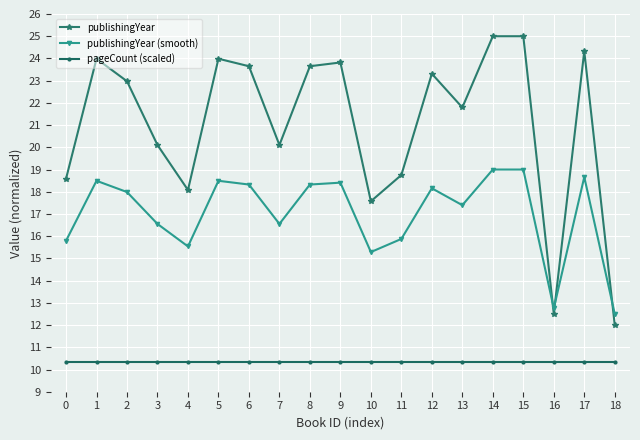

At 1, list the series in order from largest to smallest.

publishingYear, publishingYear (smooth), pageCount (scaled)